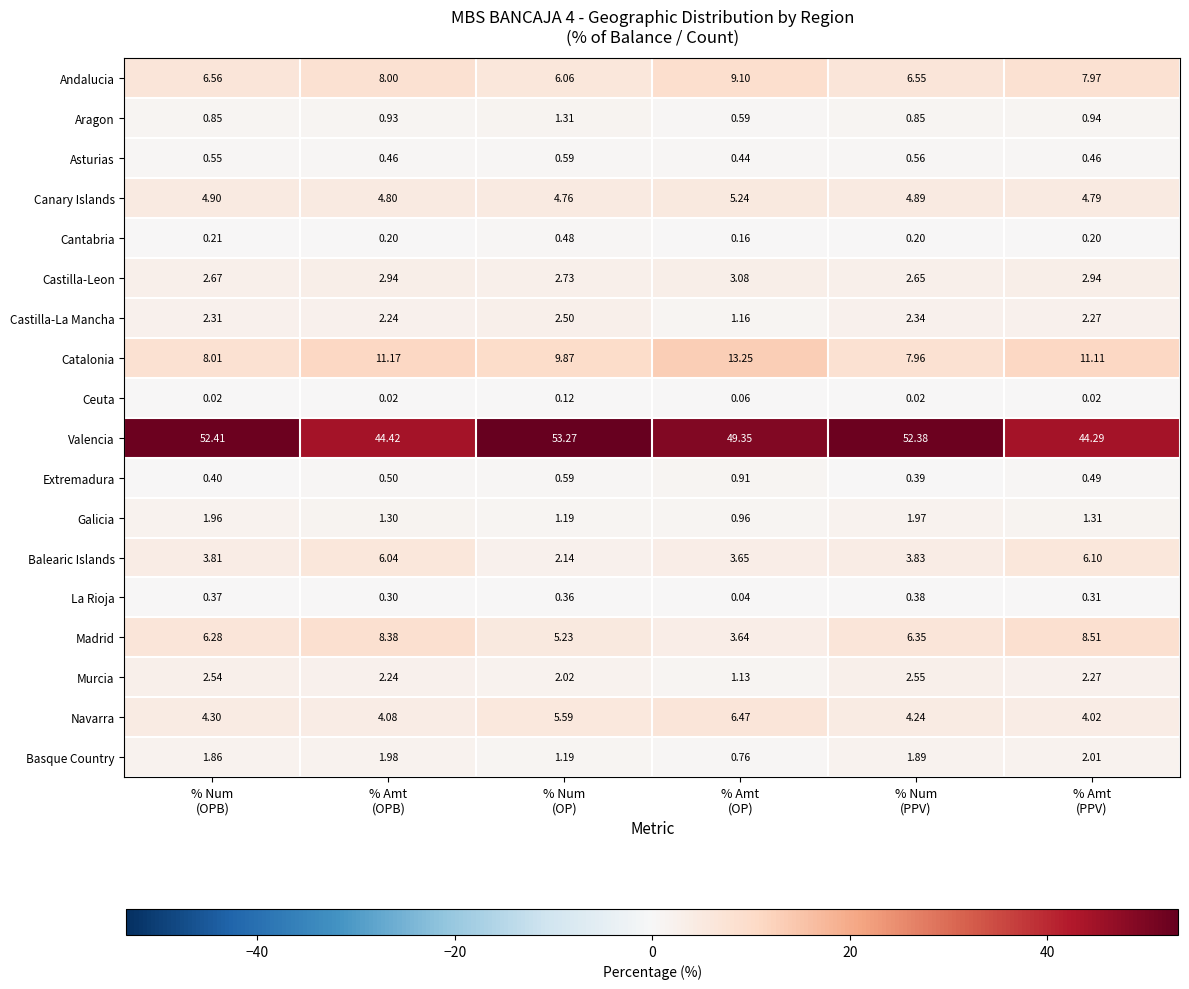

Rank the series by their maximum value, from lowest to highest.

Ceuta, La Rioja, Cantabria, Asturias, Extremadura, Aragon, Galicia, Basque Country, Castilla-La Mancha, Murcia, Castilla-Leon, Canary Islands, Balearic Islands, Navarra, Madrid, Andalucia, Catalonia, Valencia